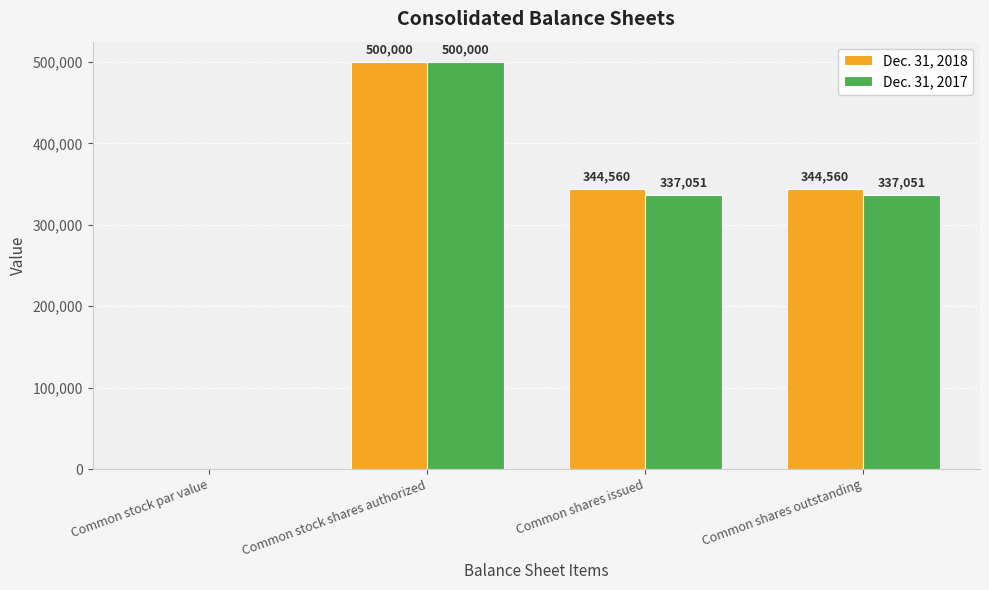

At which label does Dec. 31, 2017 first exceed 337051?

Common stock shares authorized